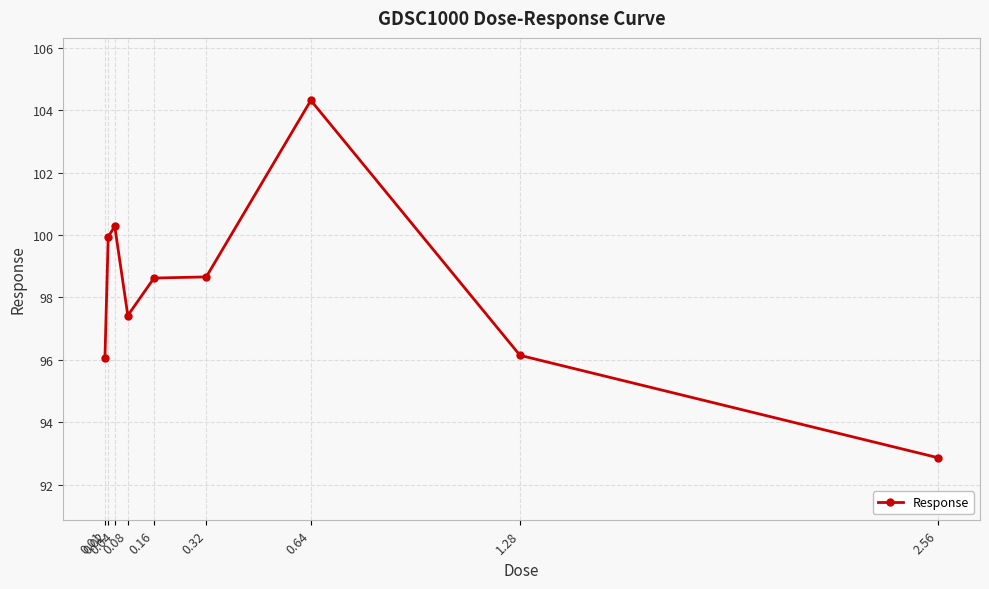

Read the value at 0.01.

96.1